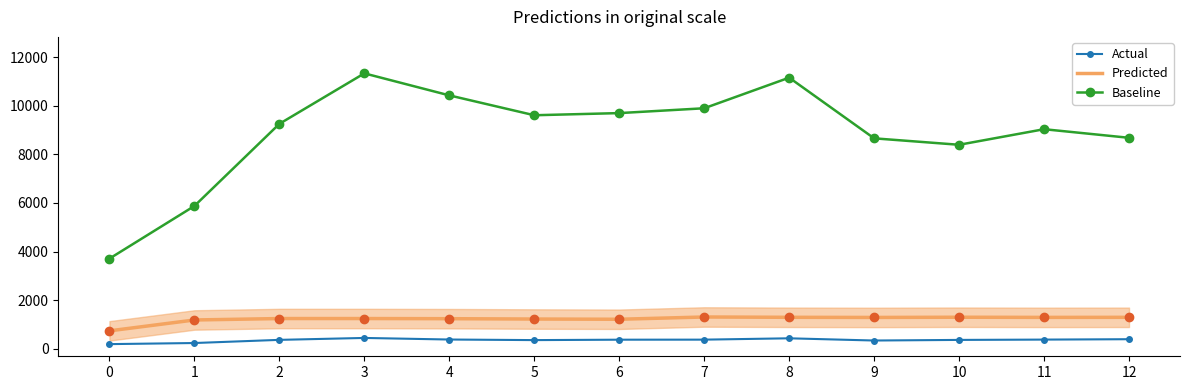

The value of Predicted at 10 is 1298.6. True or false?

True